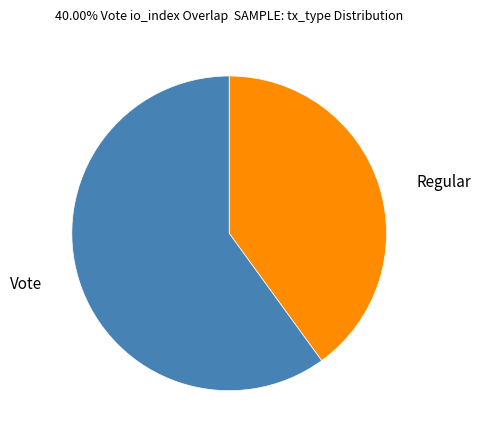

Does any single category account for the majority?

Yes